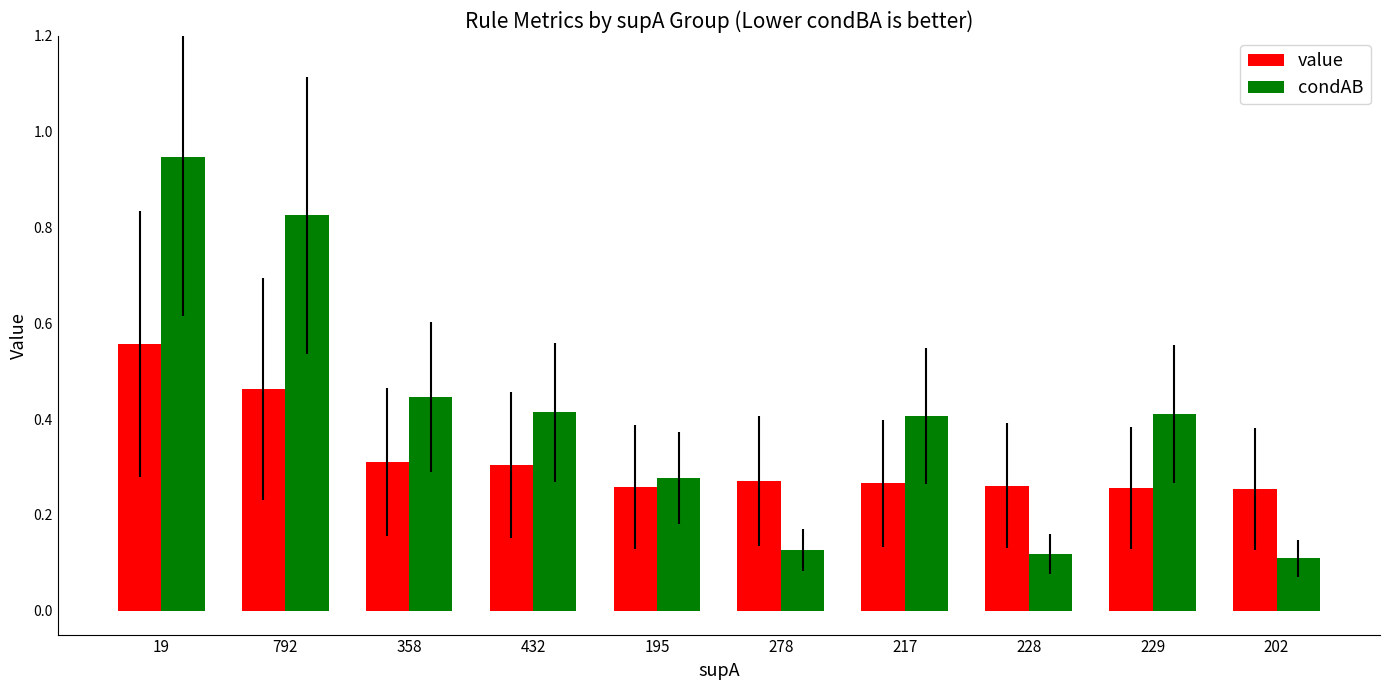

How many value values are between 0 and 1?

10